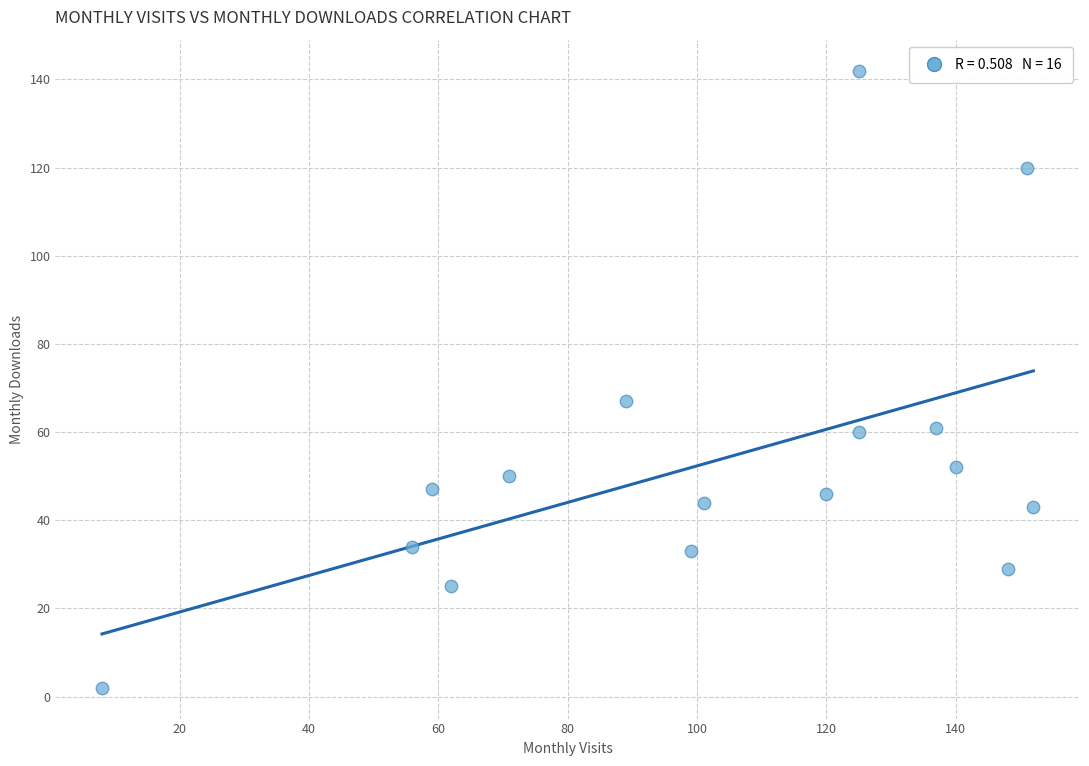

What Y value in the scatter plot is closest to 72?

67